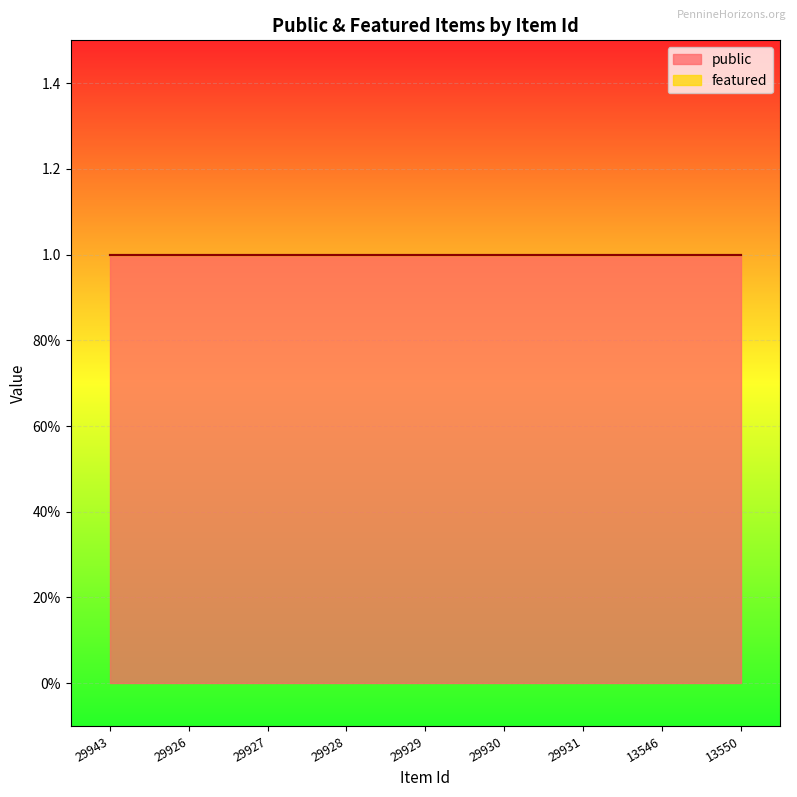

What position from the right is 29931?

3